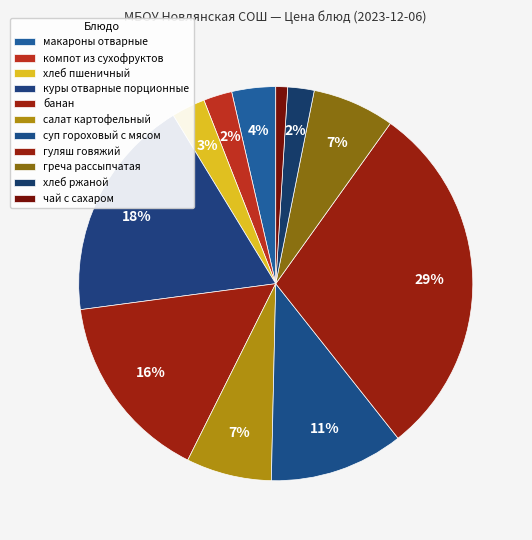

Approximately how many times larger is the value at чай с сахаром compared to макароны отварные?

0.3